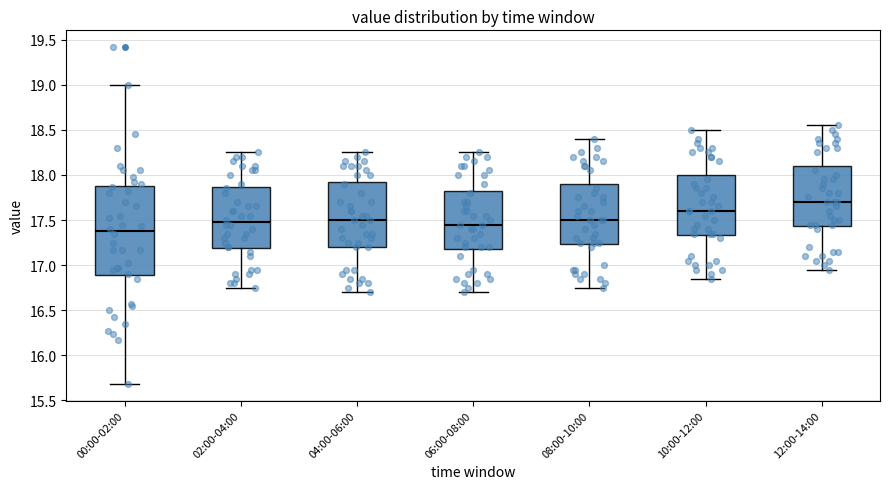

Where does the lower whisker of the box for 06:00-08:00 end on the y-axis? The values are not printed on the chart, so give them approximately, as read against the axis.

16.70